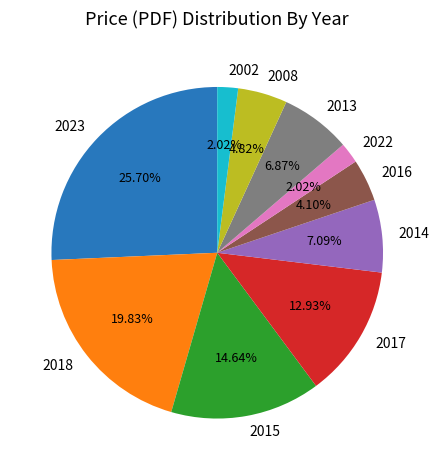

Count the number of slices in the pie.

10